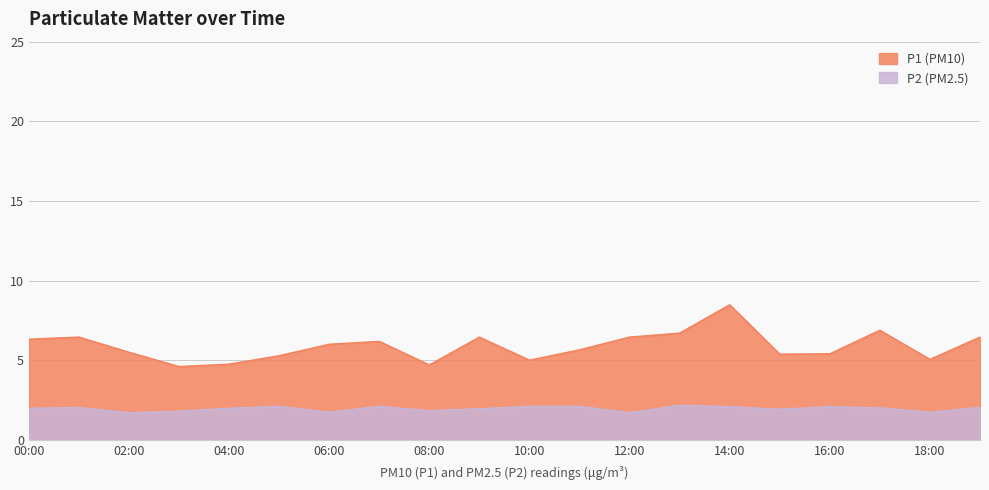

Which series has the largest total across all categories?

P1 (PM10)